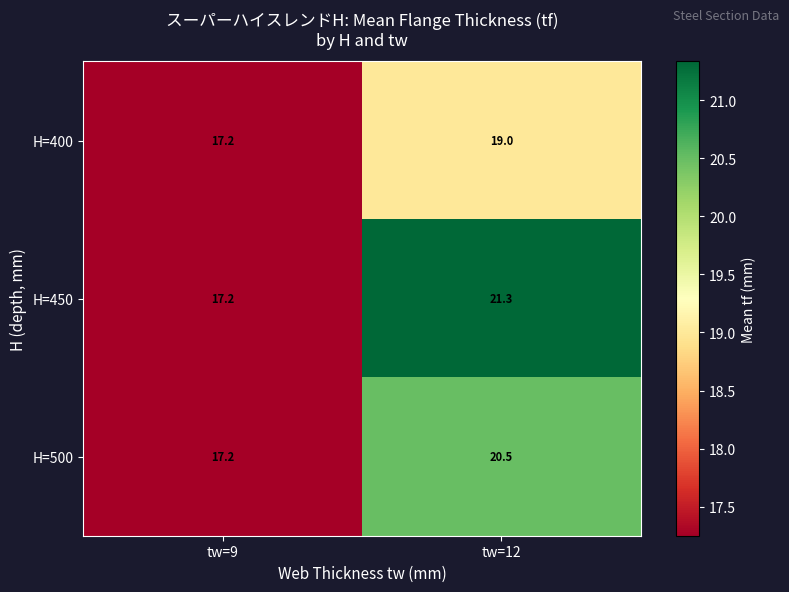

List the series in order of their peak value, lowest first.

H=400, H=500, H=450